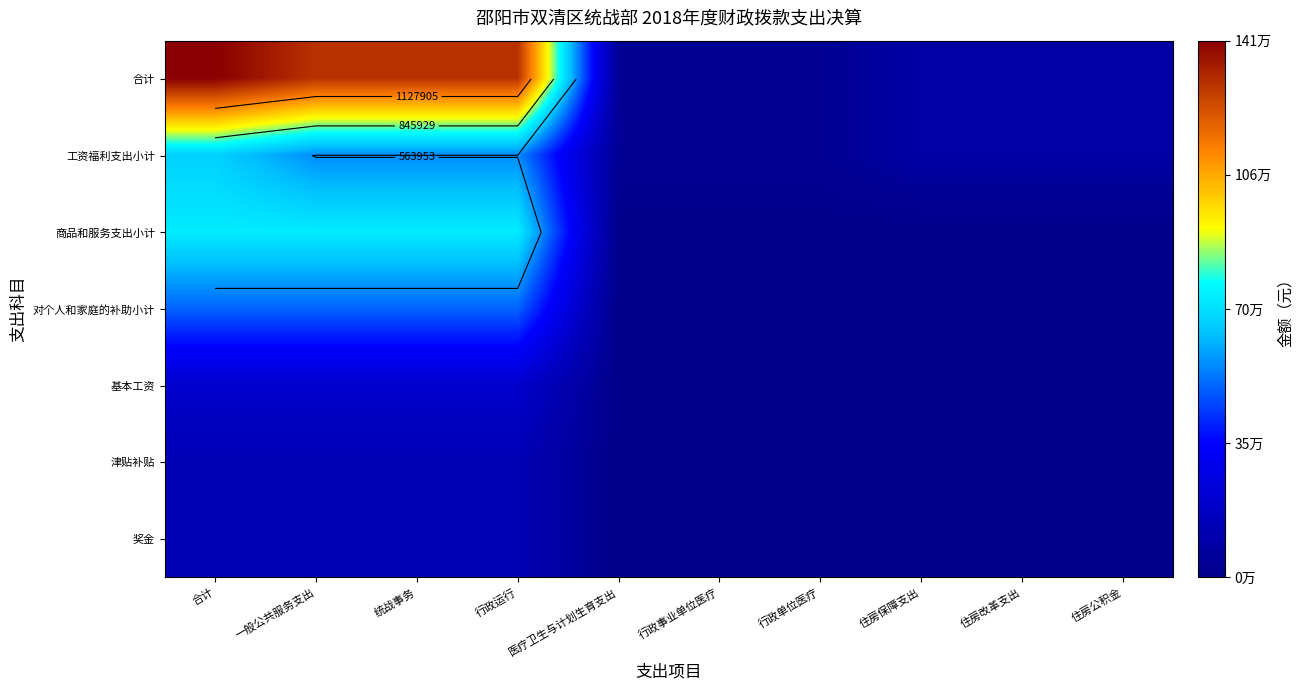

At 行政事业单位医疗, list the series in order from smallest to largest.

商品和服务支出小计, 对个人和家庭的补助小计, 基本工资, 津贴补贴, 奖金, 合计, 工资福利支出小计